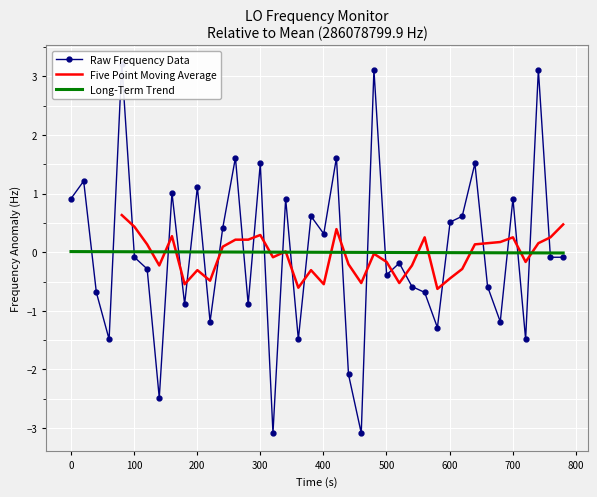

What is the lowest value of the Five Point Moving Average series?

-0.6